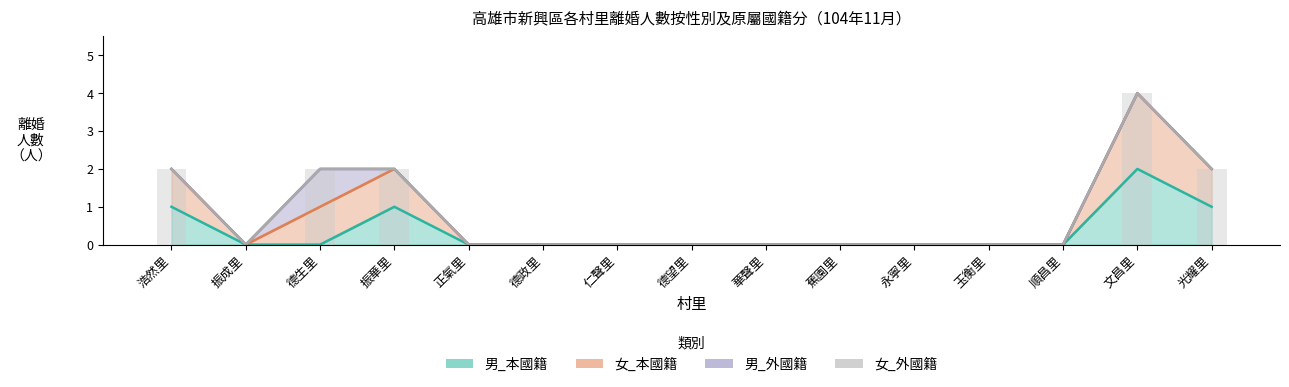

Between 振華里 and 蕉園里, which series saw the biggest shift?

女_本國籍